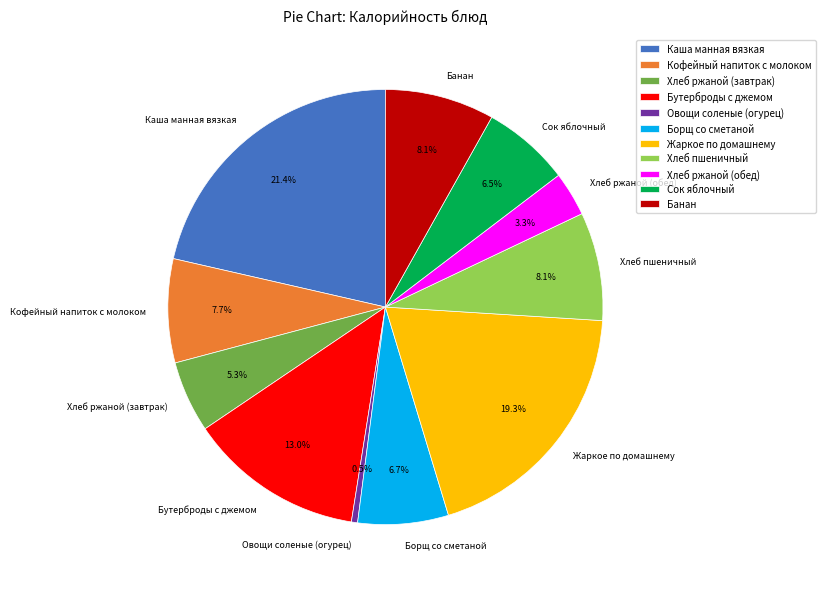

Which slice is the smallest?

Овощи соленые (огурец)